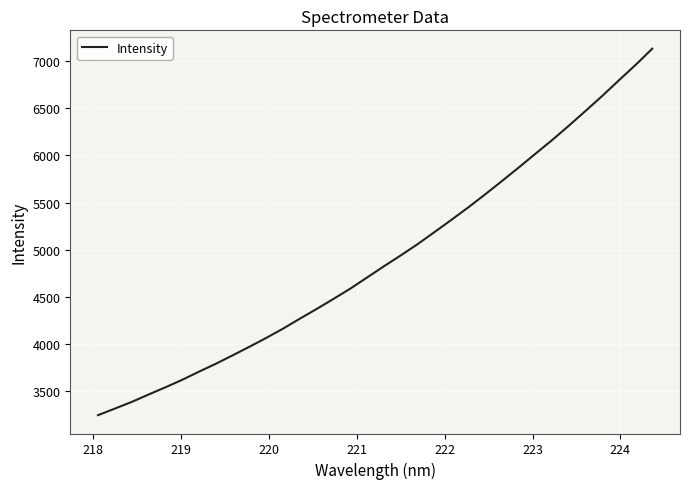

What is the minimum value shown in the chart?

3246.5